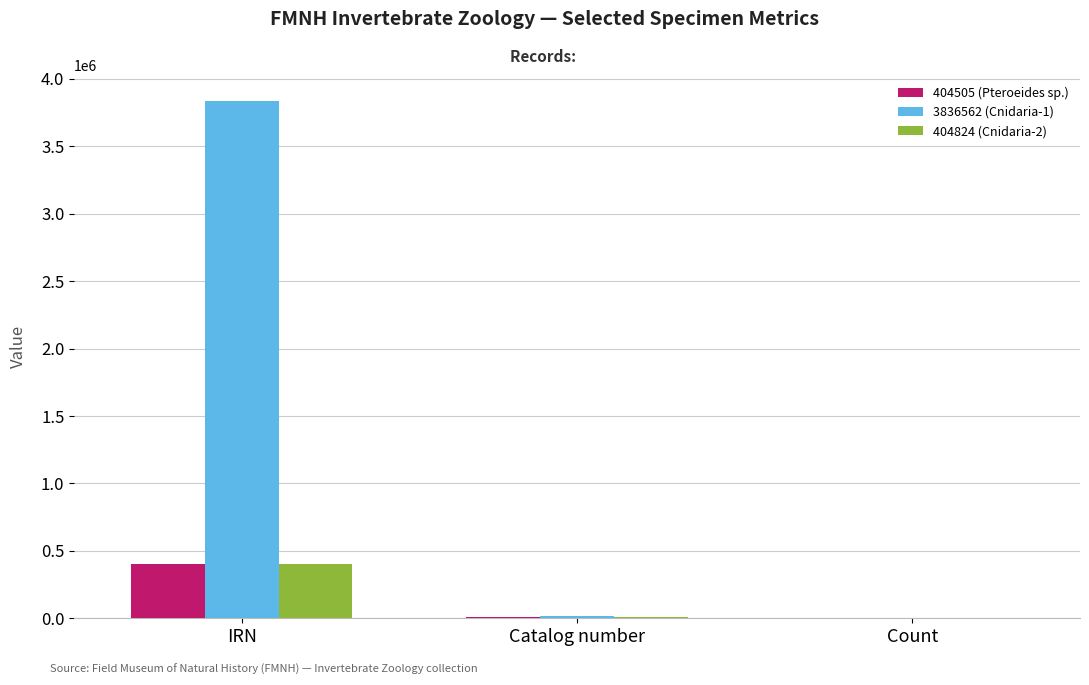

What is the sum of the 3836562 (Cnidaria-1) values at Catalog number and IRN?

3851957